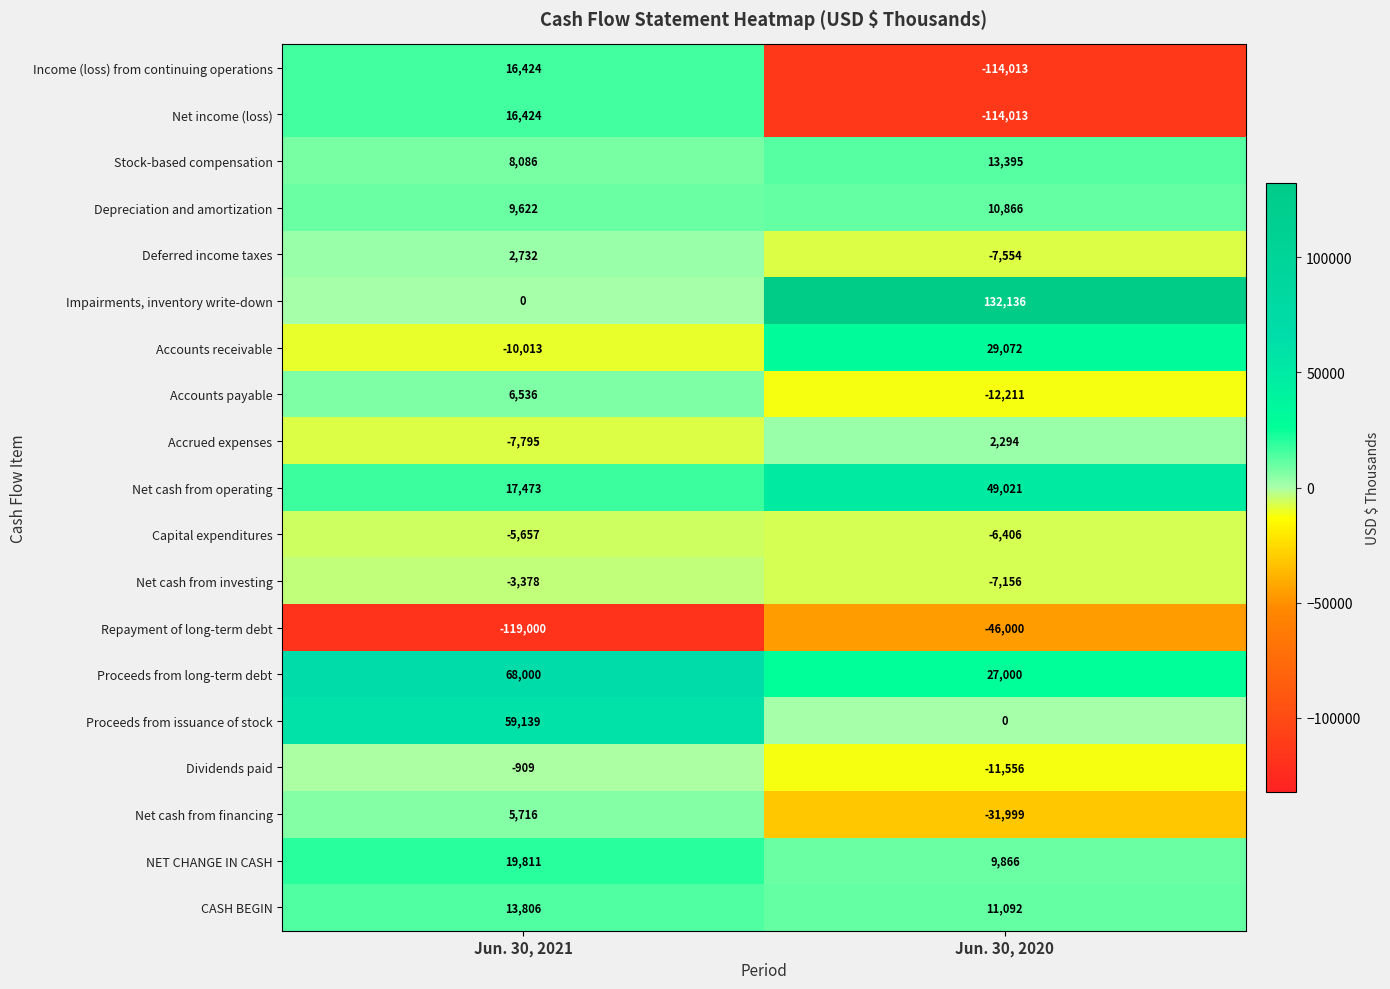

What is the average value of the Net income (loss) series?

-48794